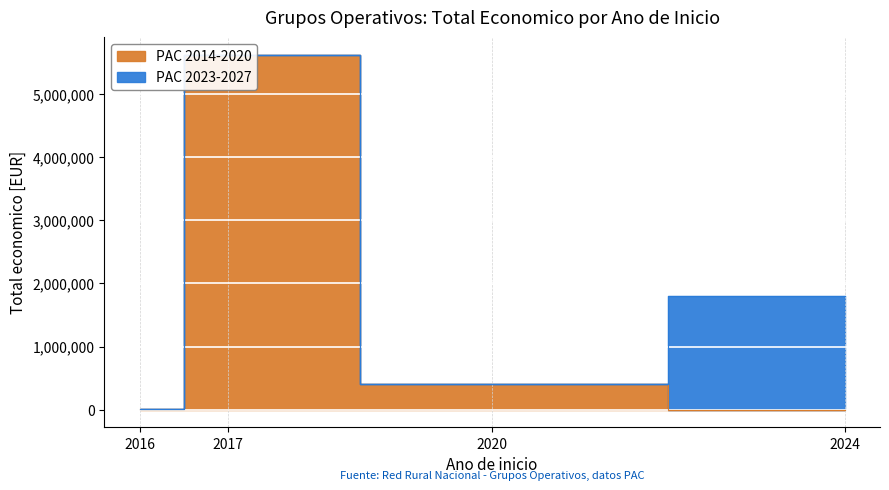

The value of PAC 2014-2020 at 2024 is 0. True or false?

True